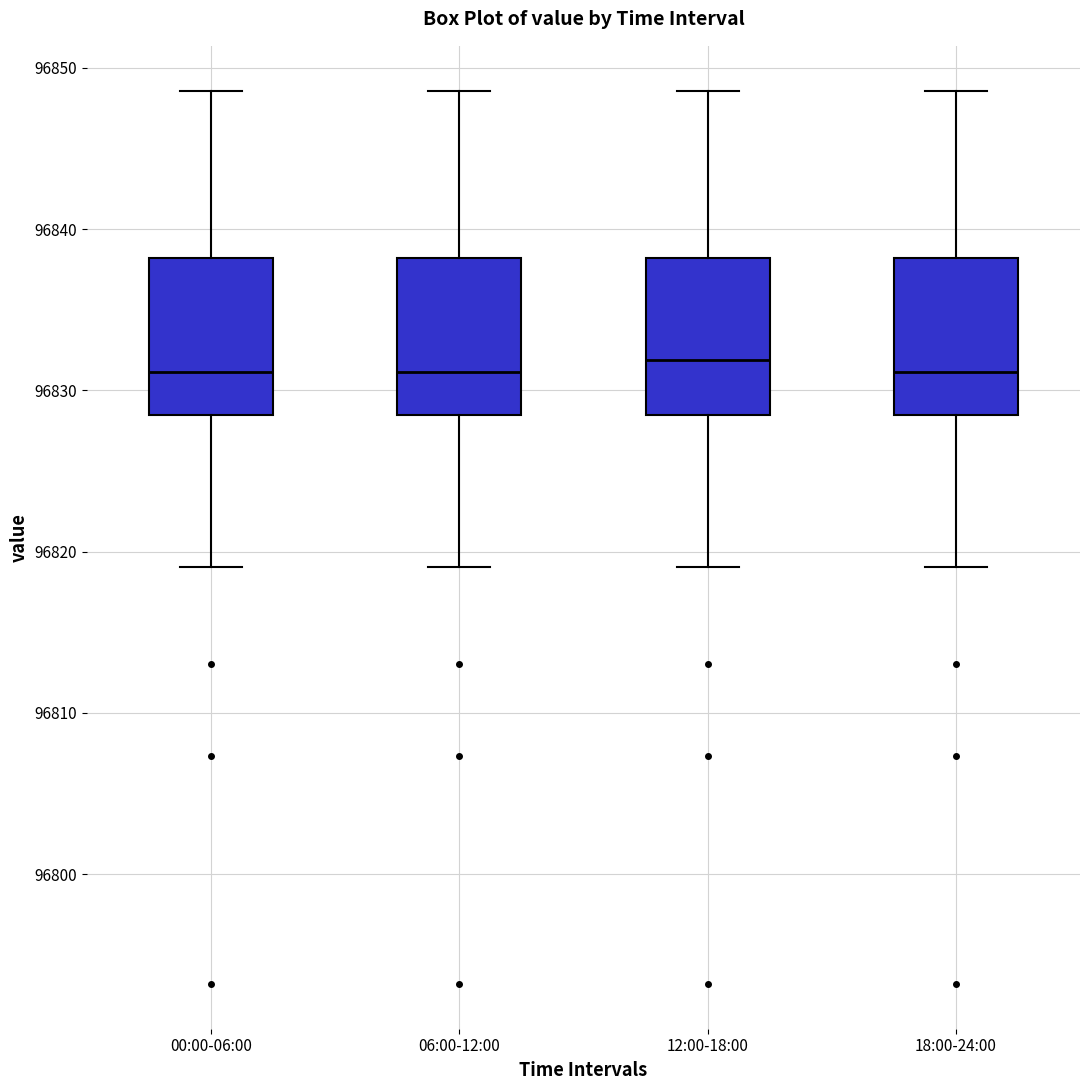

Reading left to right, read every box against the y-axis: the position of its median line, the range the box covers, and the ends of its whiskers. The values are not printed on the chart, so give them approximately, as read against the axis.

00:00-06:00: median 96831, box 96828 to 96838, whiskers 96819 to 96849
06:00-12:00: median 96831, box 96828 to 96838, whiskers 96819 to 96849
12:00-18:00: median 96832, box 96828 to 96838, whiskers 96819 to 96849
18:00-24:00: median 96831, box 96828 to 96838, whiskers 96819 to 96849